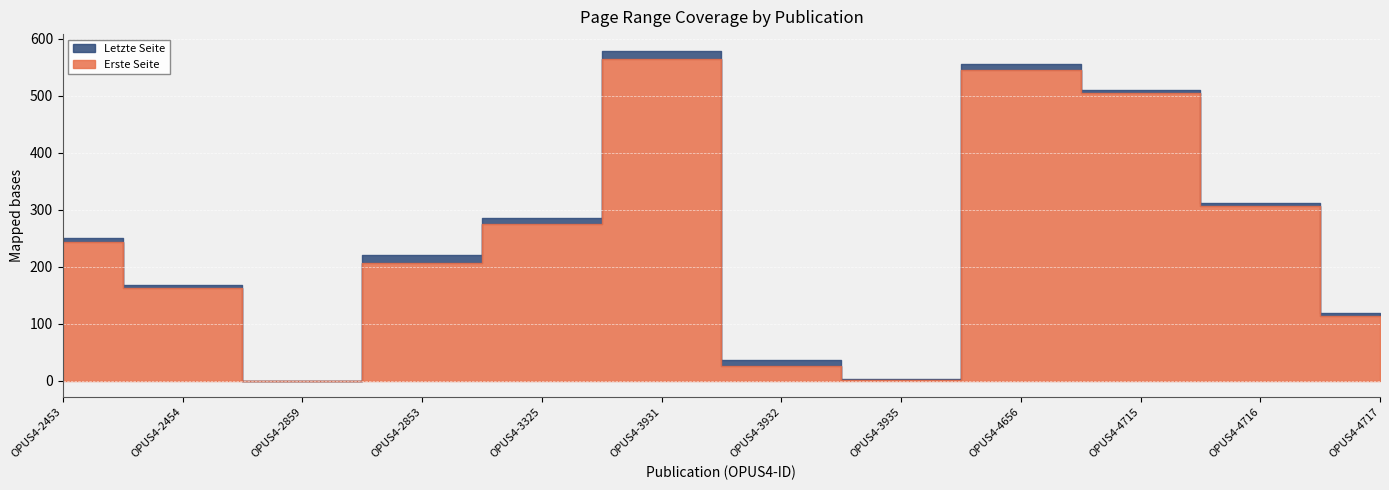

What is the average value of the Erste Seite series?

246